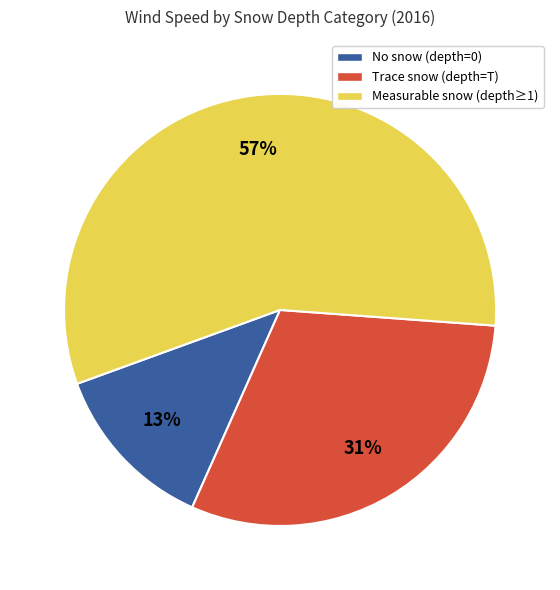

To the nearest percent, what percentage of the pie is Trace snow (depth=T)?

31%